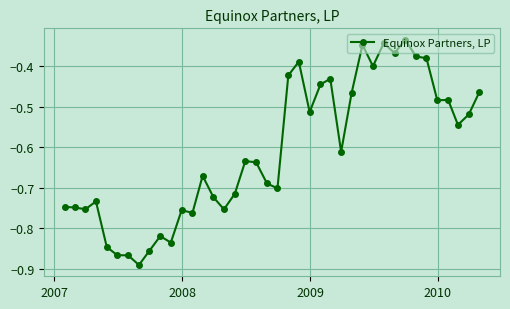

True or false: the data has more than 0 interior local peaks.

True